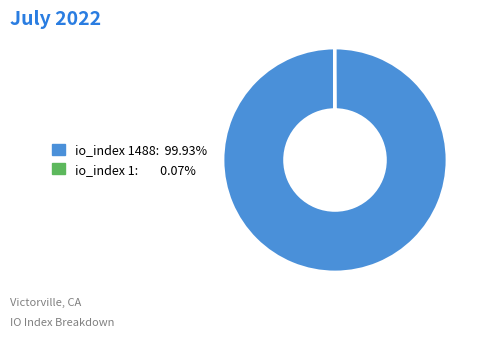

Is there any slice that represents more than half of the pie?

Yes